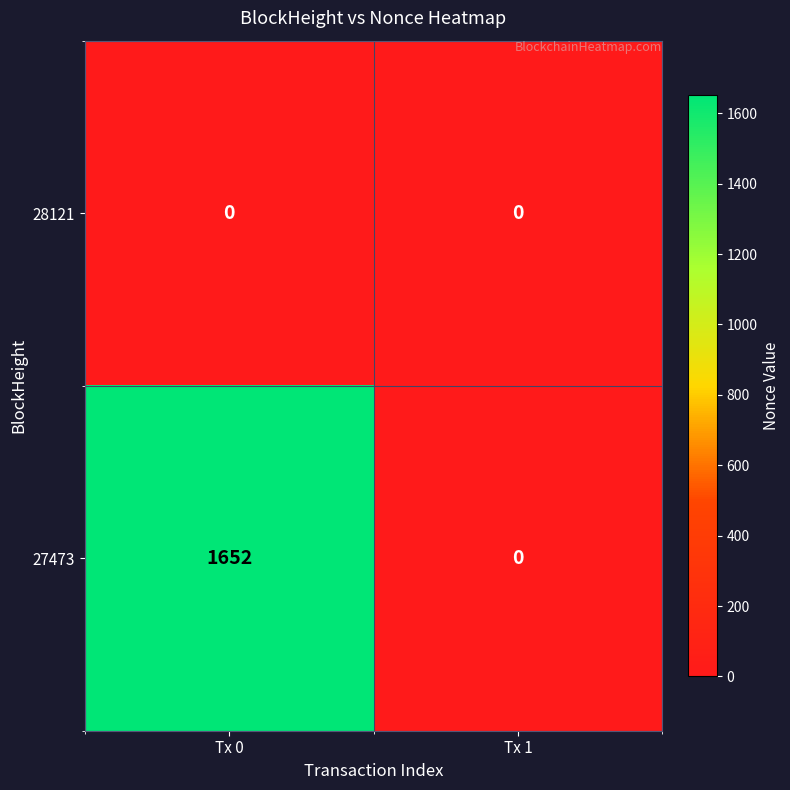

Rank the series by their maximum value, from highest to lowest.

27473, 28121